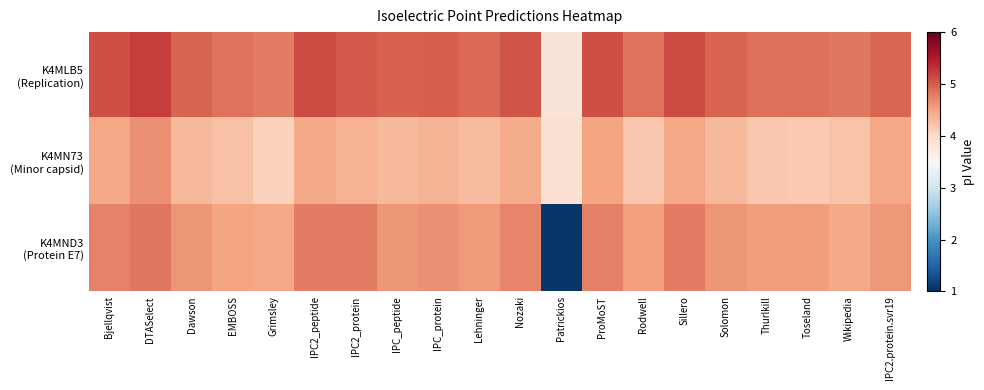

Which series changed the most between Patrickios and Toseland?

K4MND3 (Protein E7)